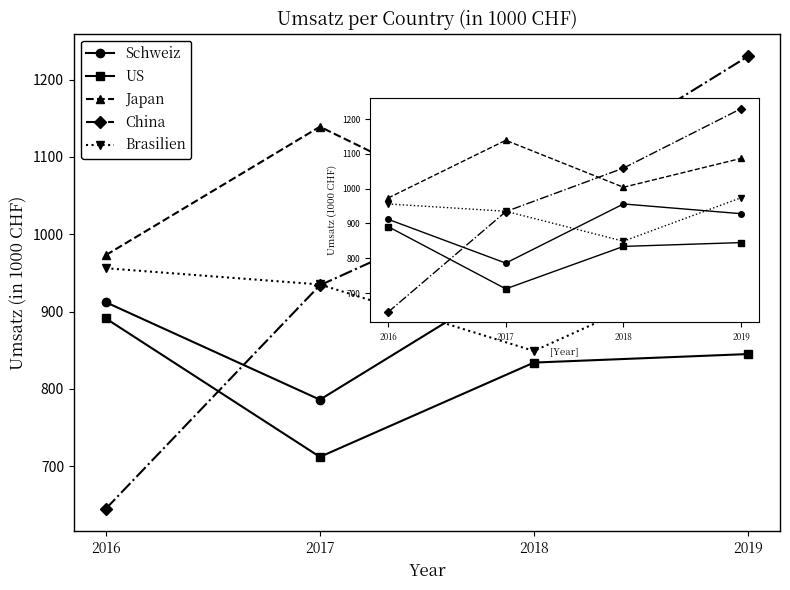

Which series ends up on top after the final intersection of Schweiz and China?

China